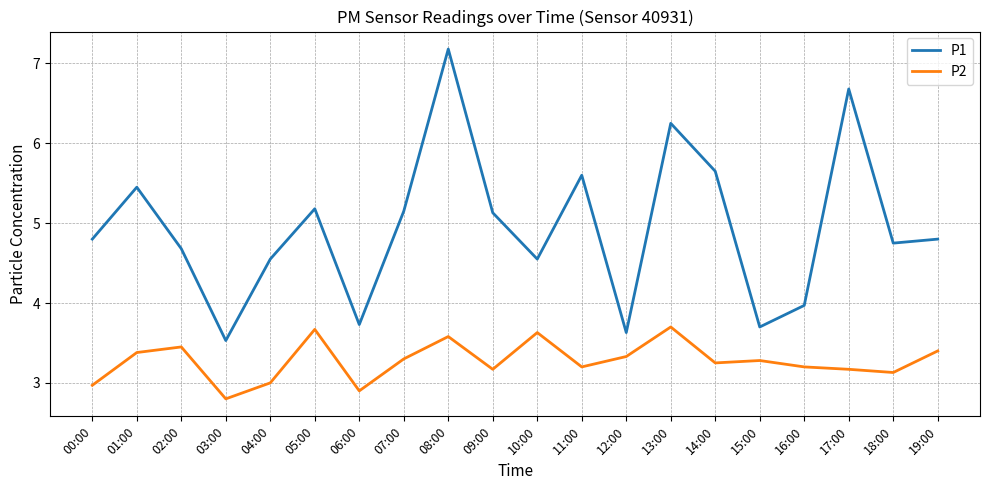

What is the difference between the second highest and minimum values in the P2 series?

0.9